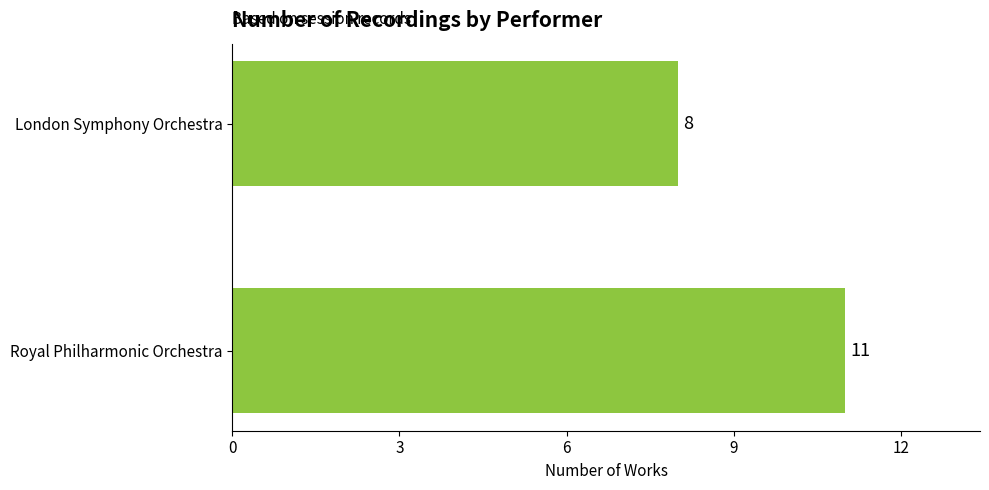

Reading bottom to top, extract all data points from this chart.

11	8